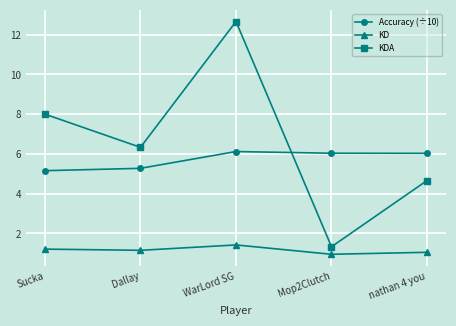

True or false: Accuracy (÷10) and KD intersect in this chart.

False